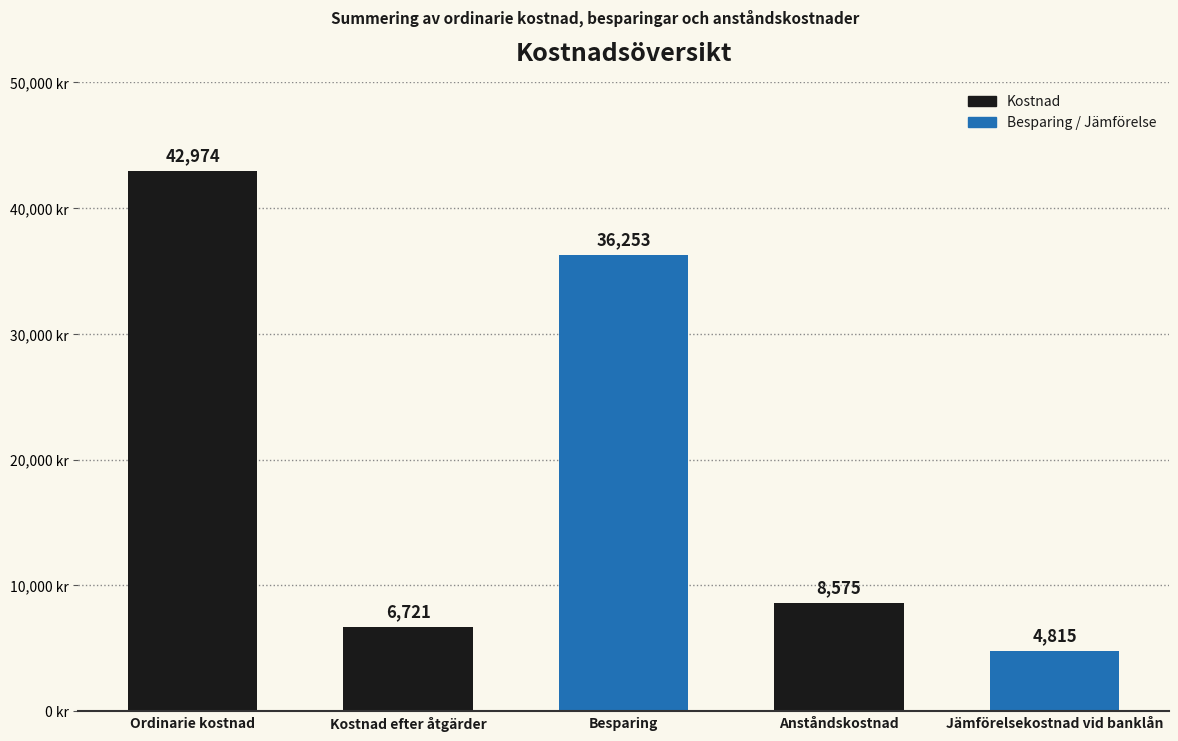

Between Ordinarie kostnad and Besparing, which is larger?

Ordinarie kostnad